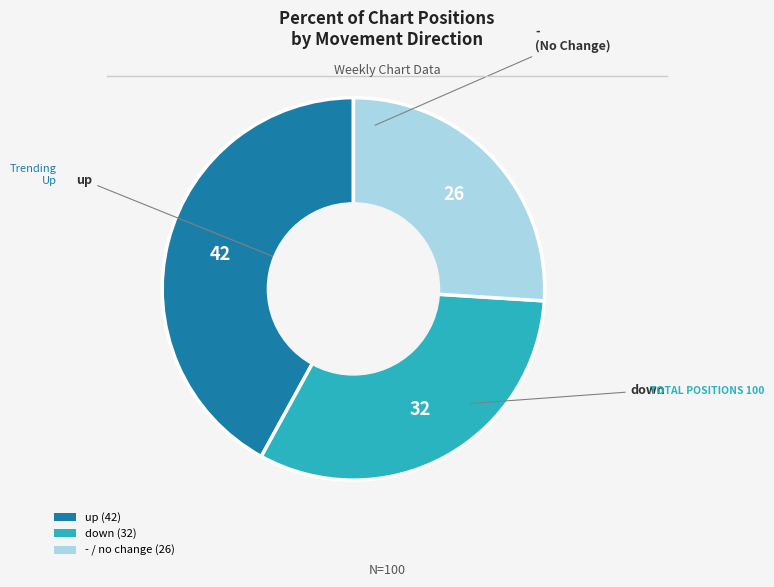

Rank the categories by value from highest to lowest.

up, down, -